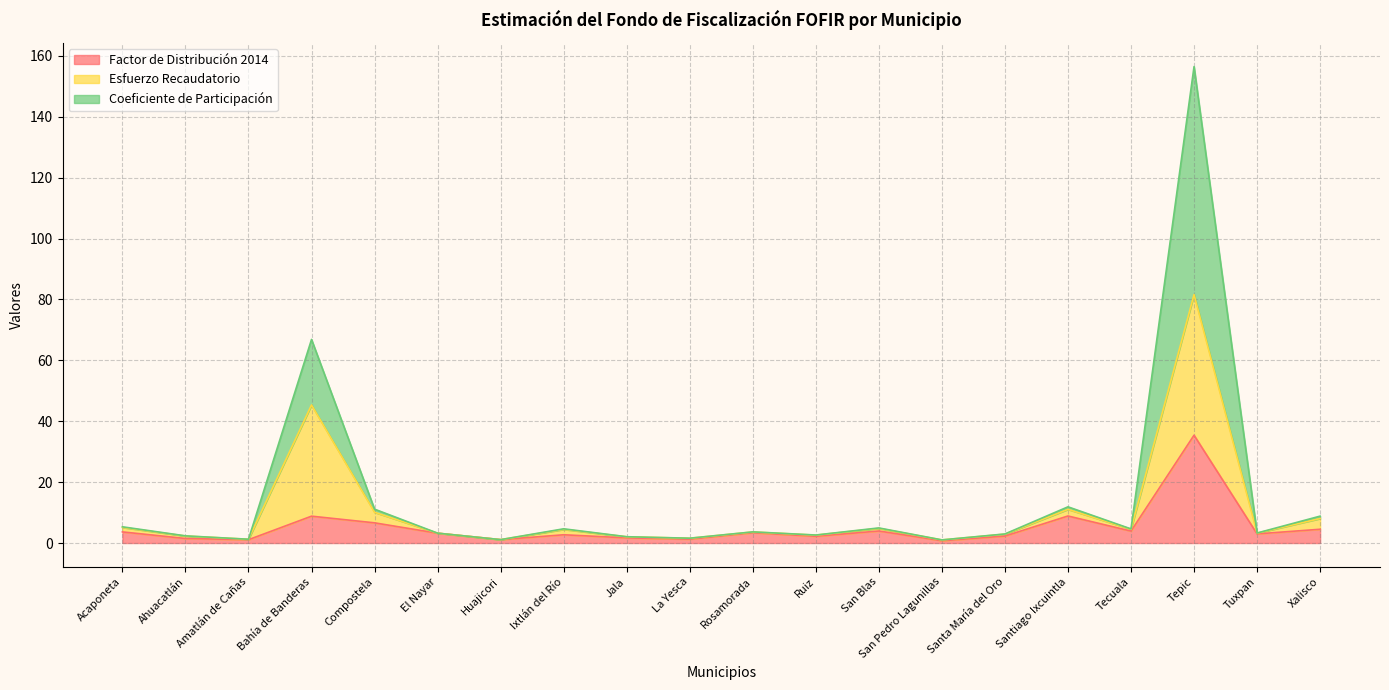

Is it true that Factor de Distribución 2014 equals 3.2 at El Nayar?

True